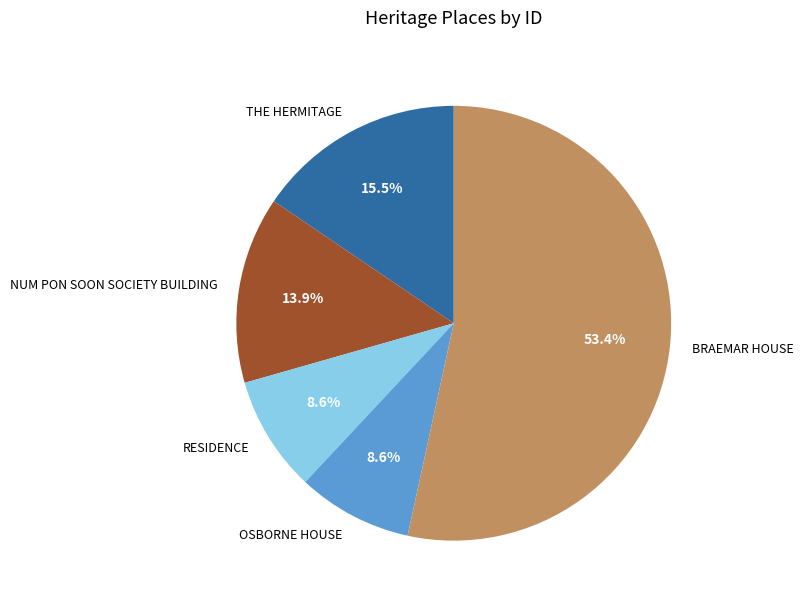

How many segments does this pie chart have?

5